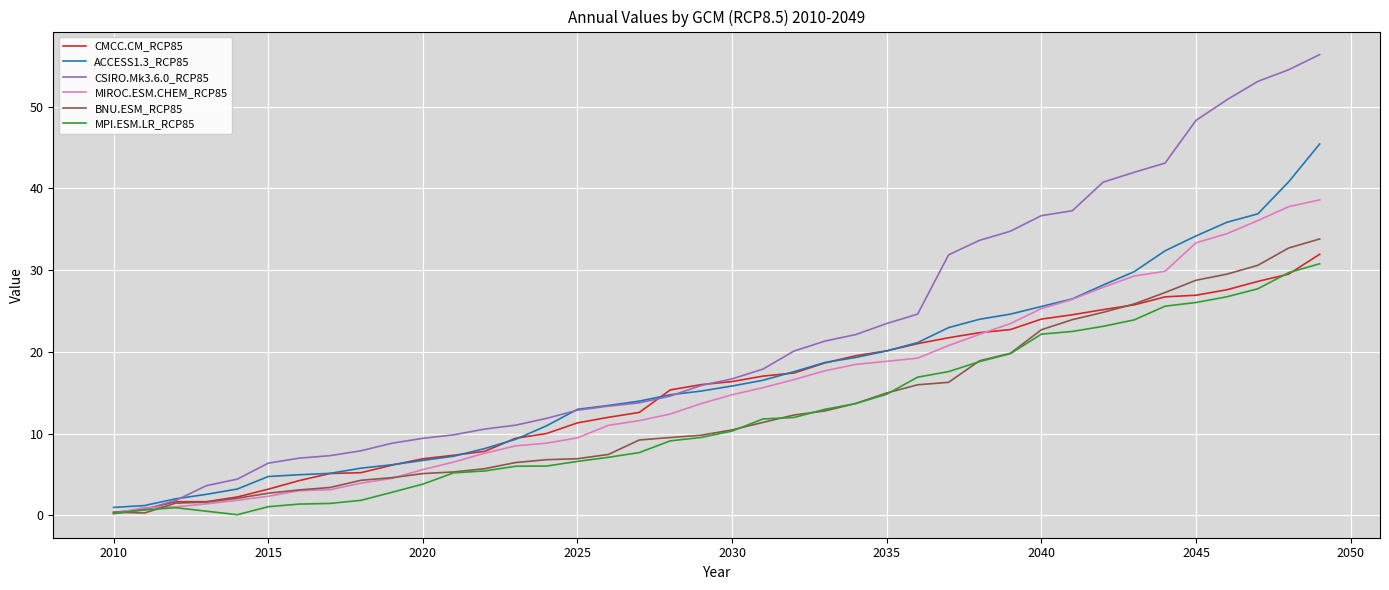

Which series has the largest range (max minus min)?

CSIRO.Mk3.6.0_RCP85